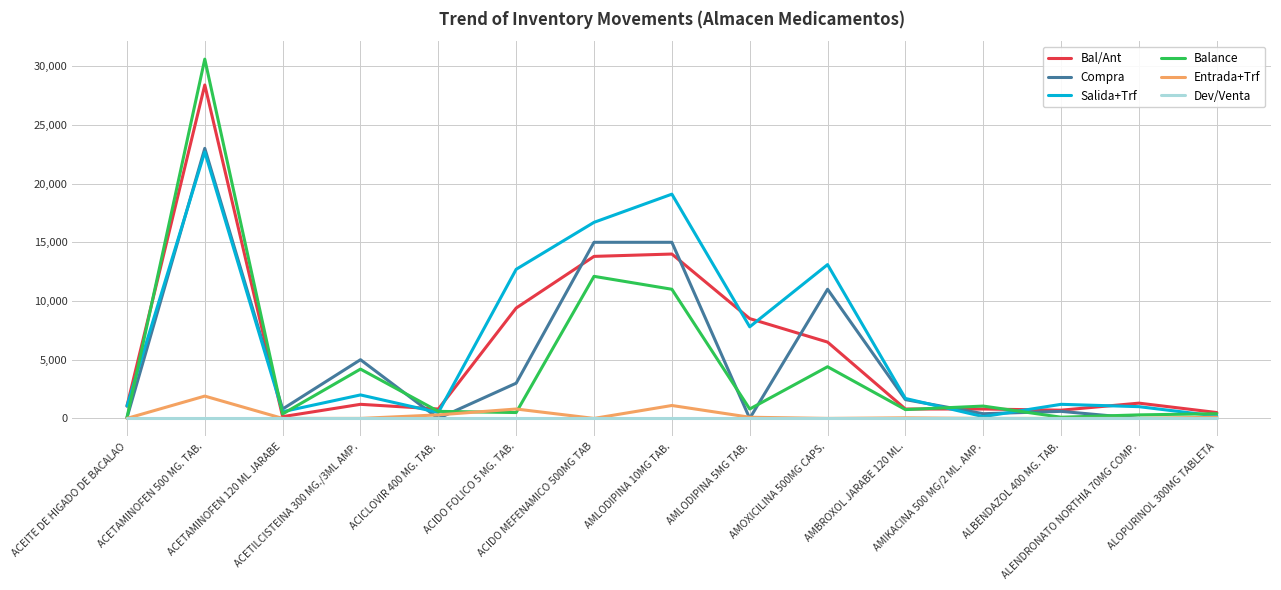

What is the maximum value for Compra?

23000